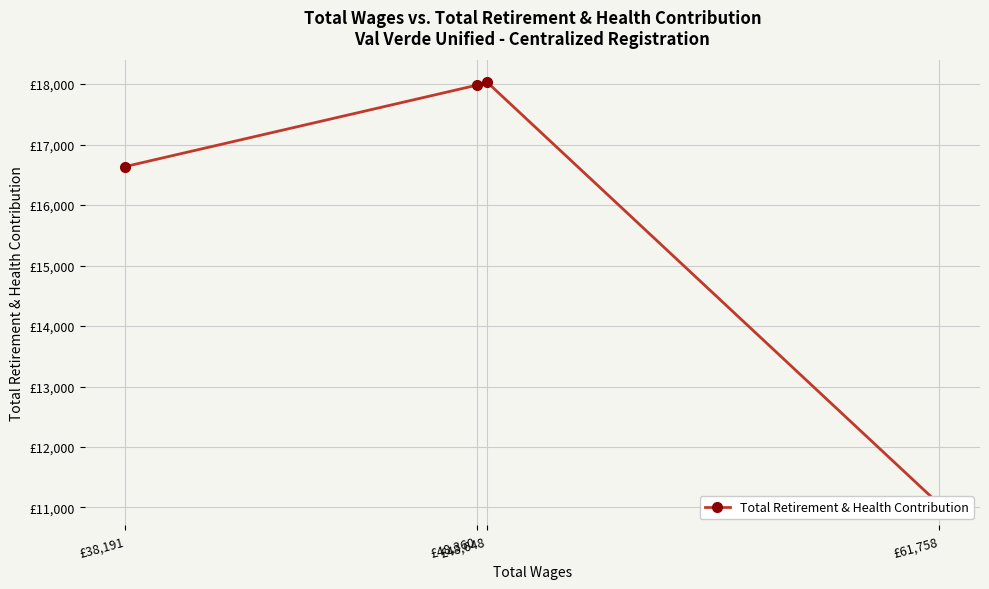

How many values are below 17980?

2